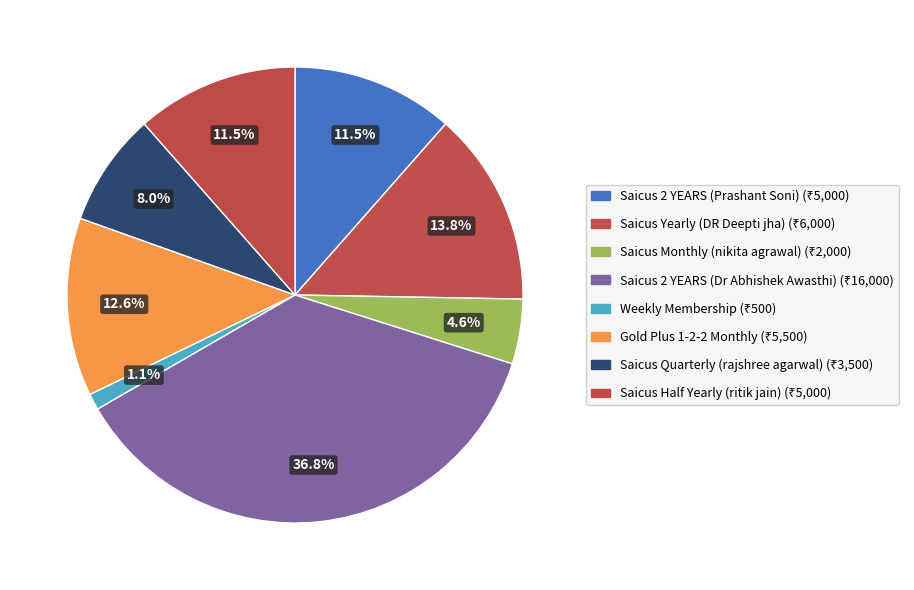

The Saicus 2 YEARS (Prashant Soni) slice represents 11% of the pie. True or false?

True